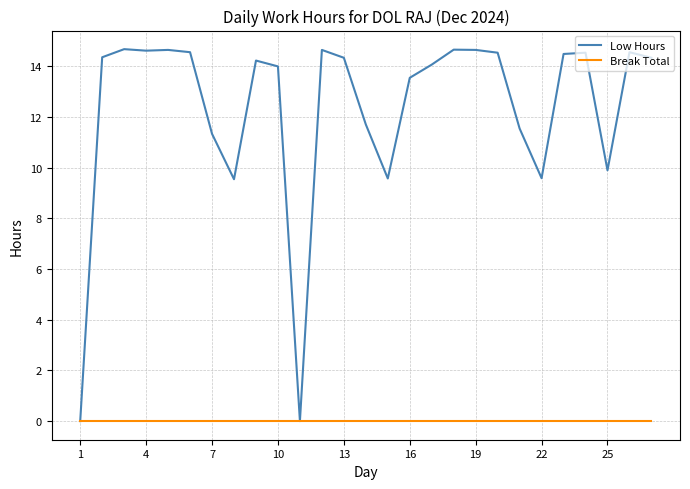

Is this an area chart (filled region under the line)?

No